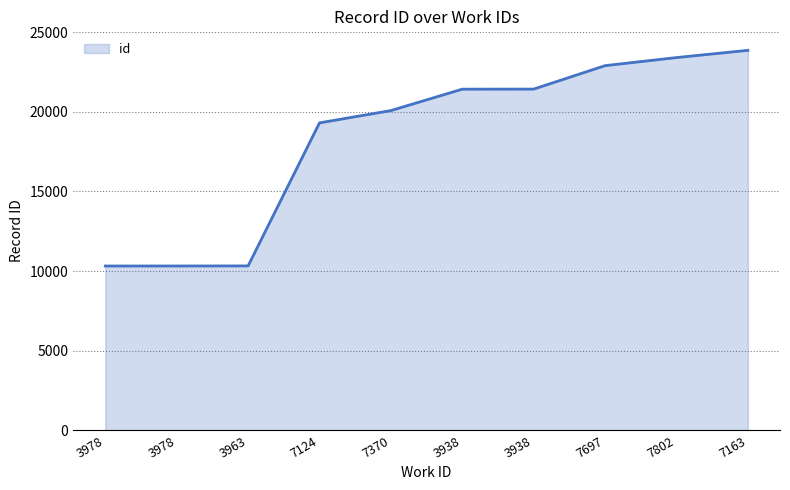

Reading left to right, list all the values displayed in this chart.

3978=10321	3978=10322	3963=10327	7124=19307	7370=20080	3938=21424	3938=21428	7697=22900	7802=23408	7163=23862